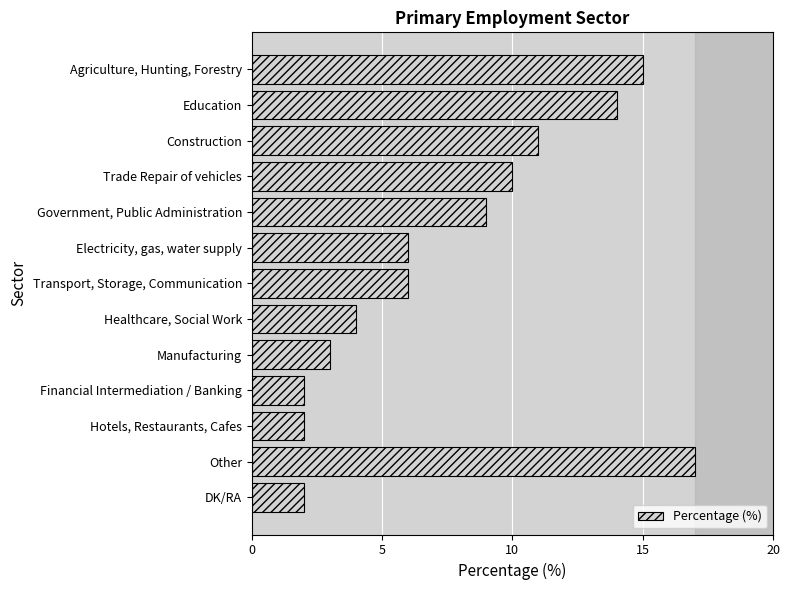

At which category does the chart reach its peak across all series?

Other